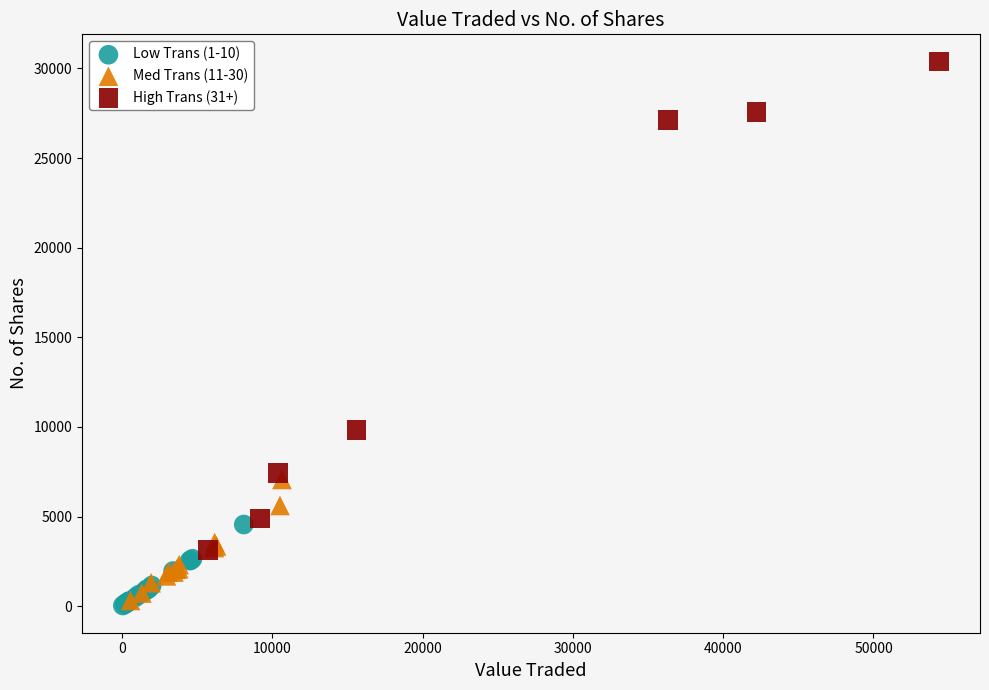

Which series has the widest spread of Y values?

High Trans (31+)